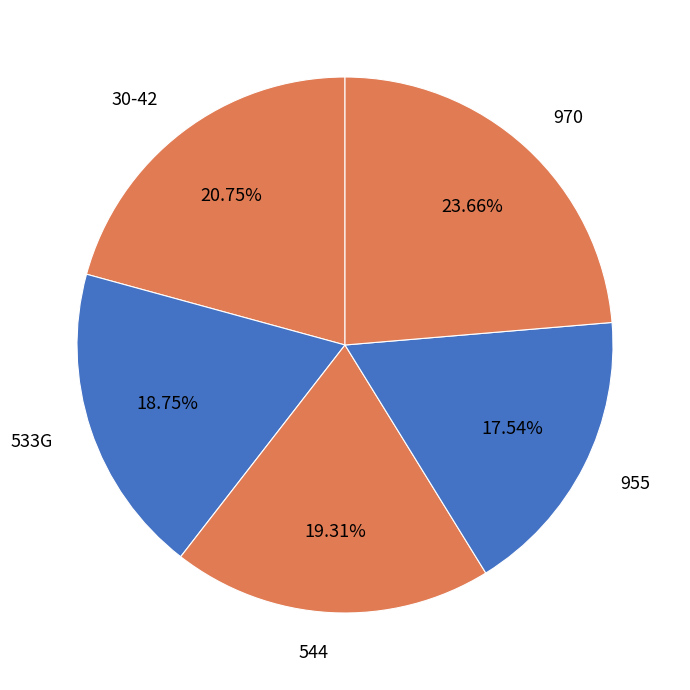

Does any single category account for the majority?

No